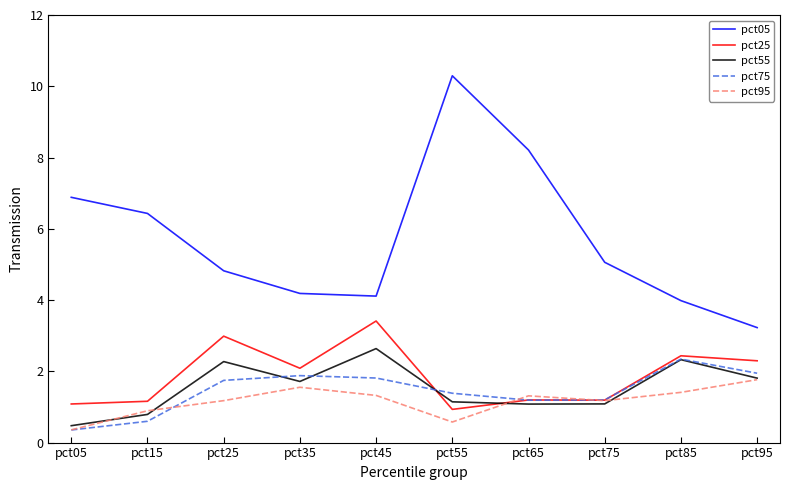

Which series has the largest total across all categories?

pct05